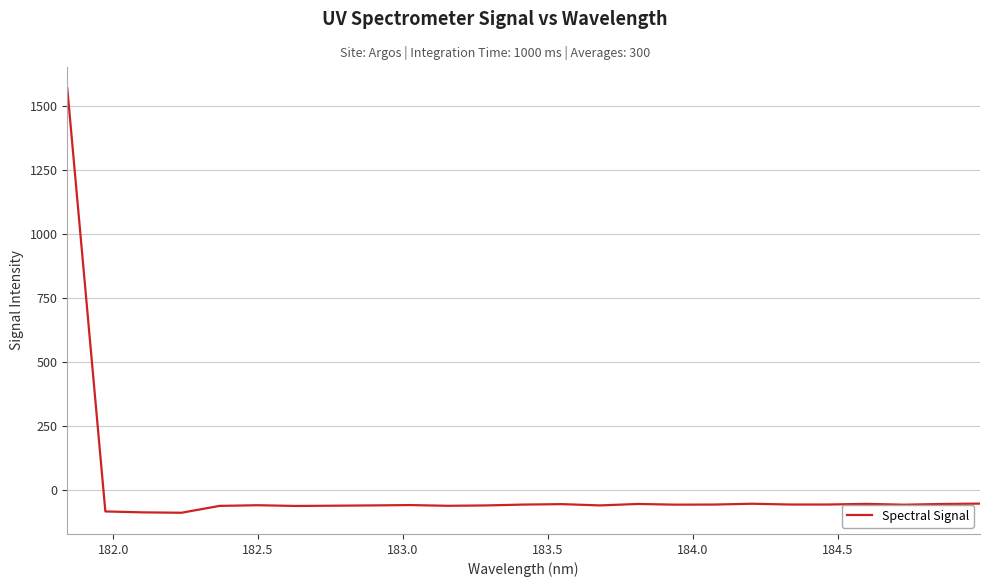

What is the difference between the maximum and minimum values?

1659.9